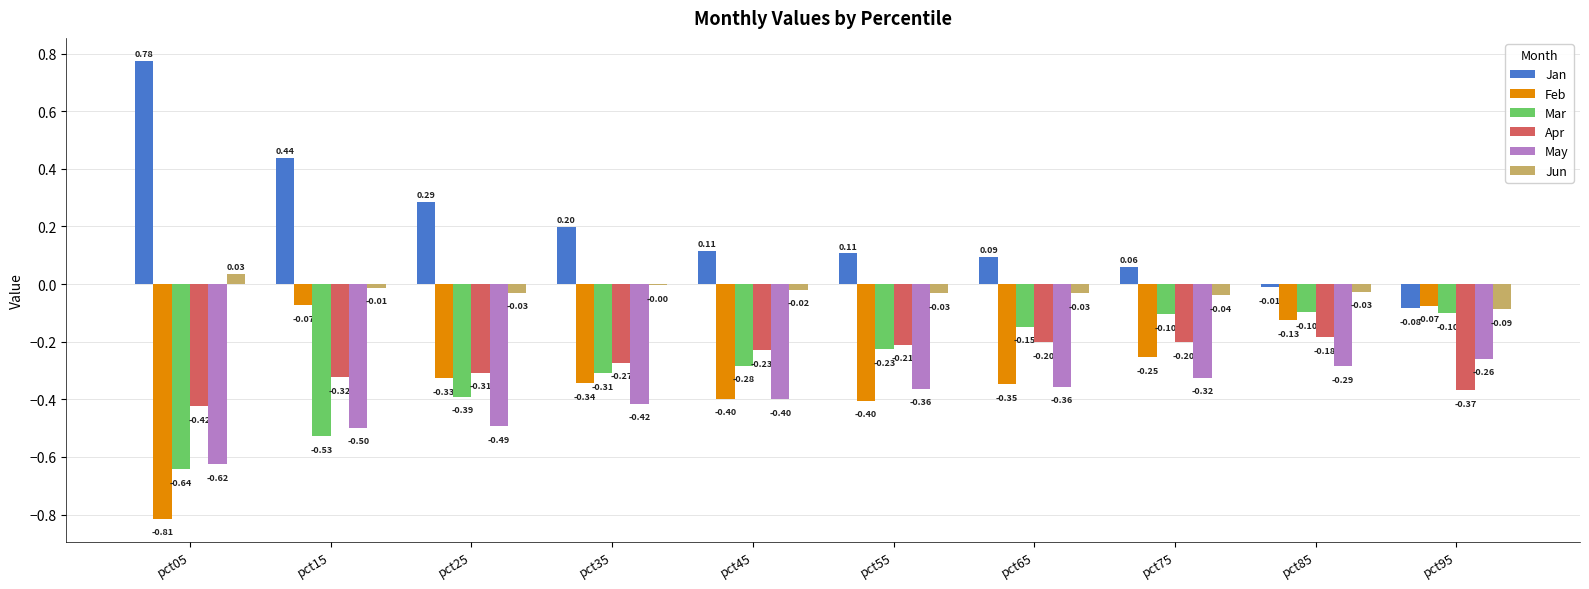

What is the sum of all Apr values?

-2.7